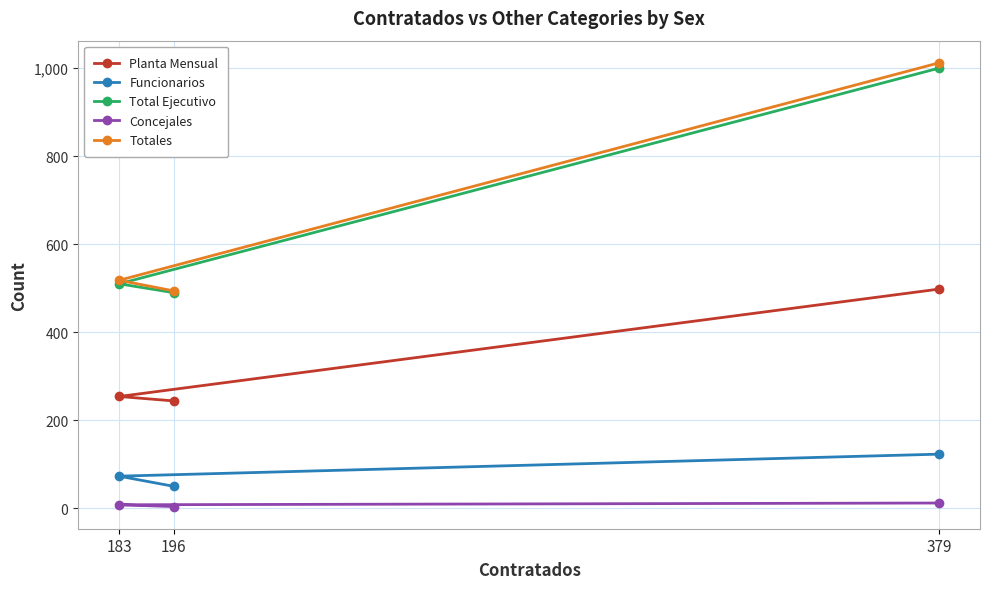

What is the difference between the maximum and minimum values in the Concejales series?

8